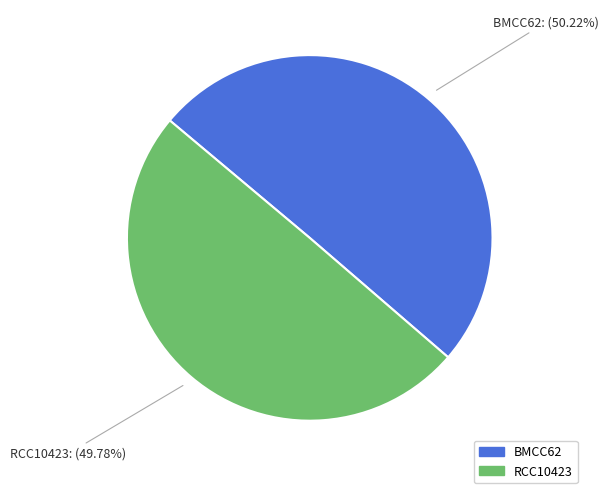

How many slices are in this pie chart?

2